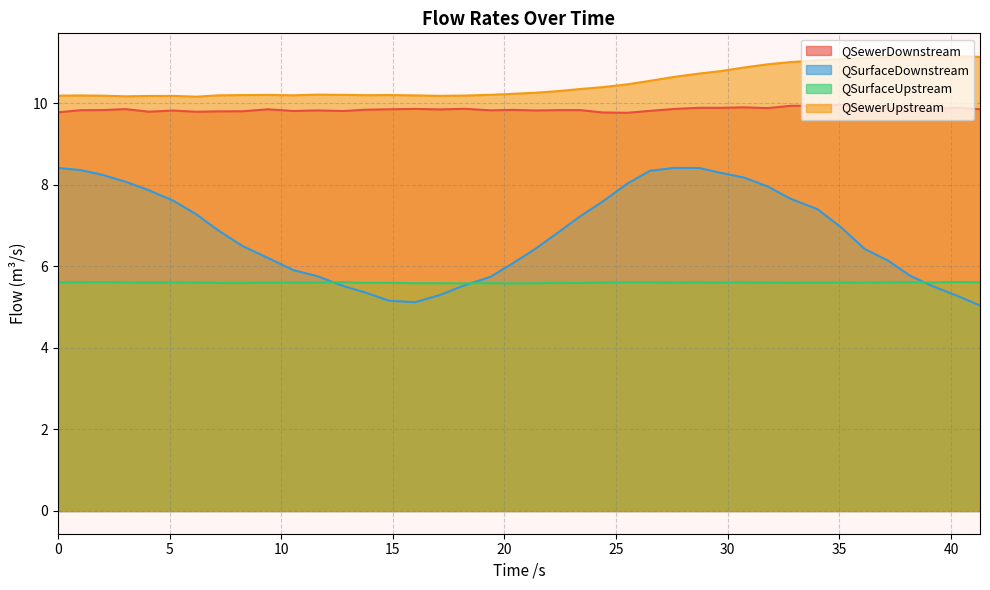

Which series has the largest total across all categories?

QSewerUpstream